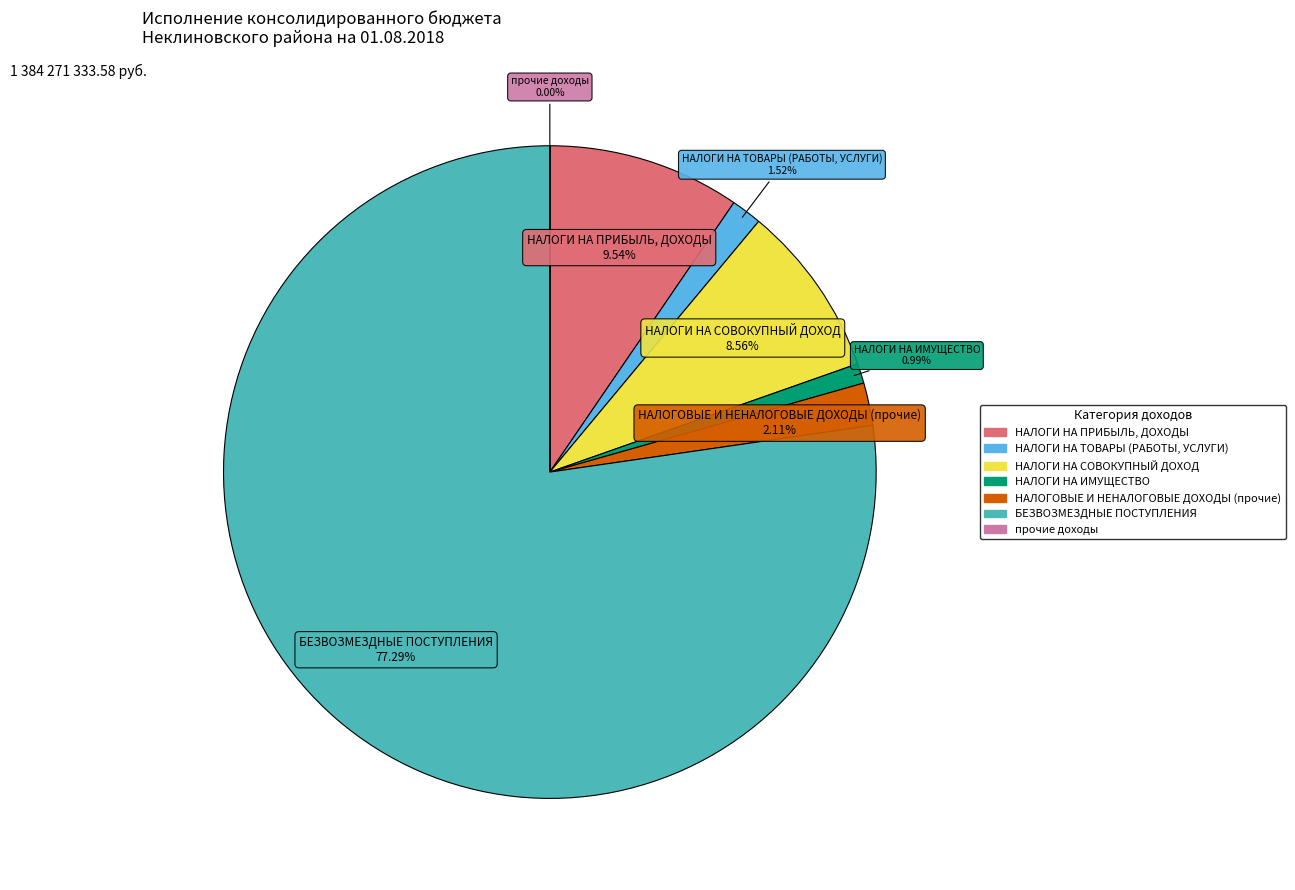

To the nearest percent, what is the combined percentage of НАЛОГИ НА СОВОКУПНЫЙ ДОХОД and НАЛОГИ НА ТОВАРЫ (РАБОТЫ, УСЛУГИ)?

10%